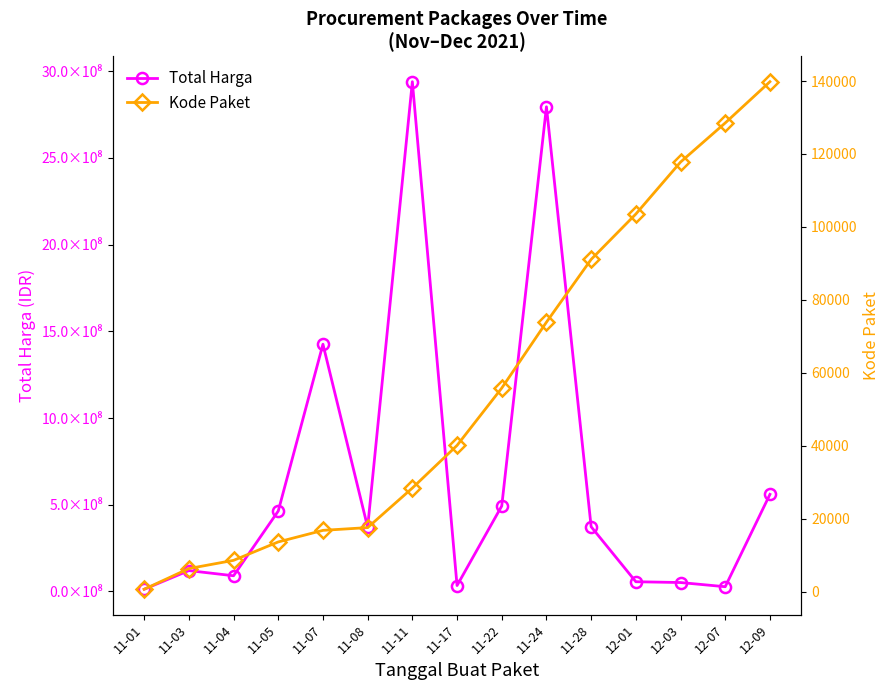

Which has a higher value, 11-11 or 11-24?

11-11